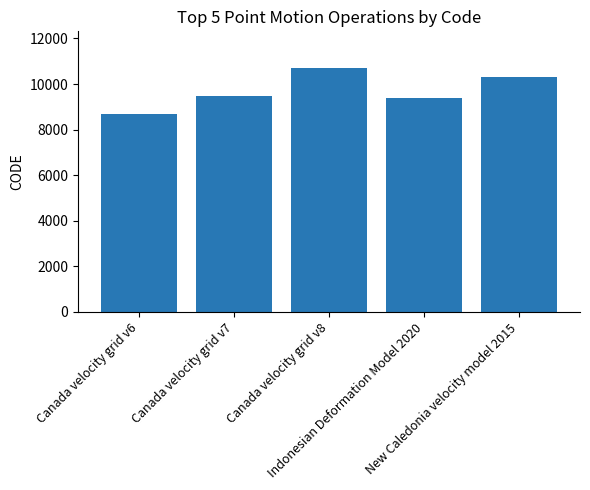

True or false: the data shows 10323 at New Caledonia velocity model 2015.

True